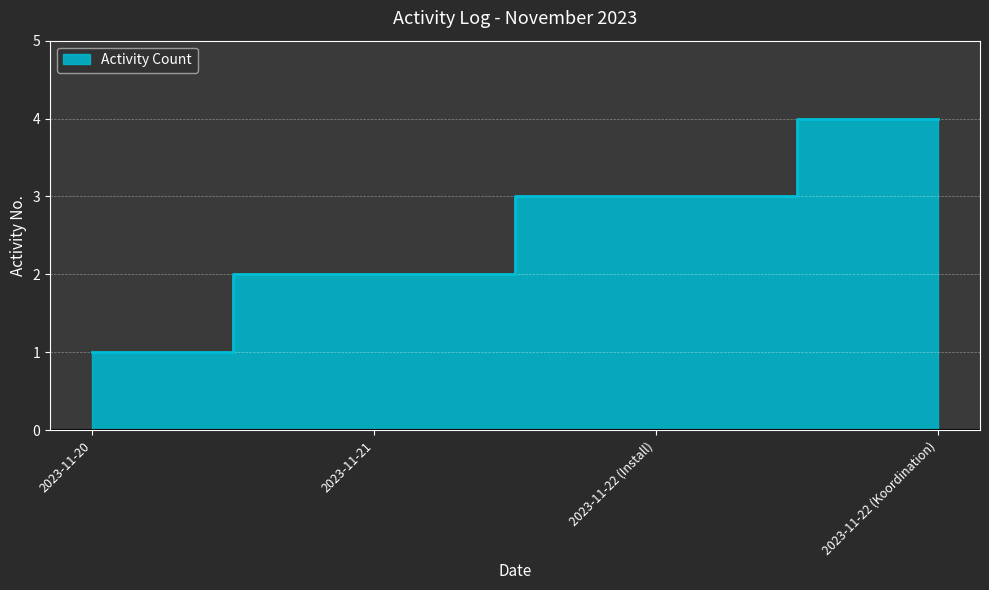

What position from the right is 2023-11-22 (Koordination)?

1